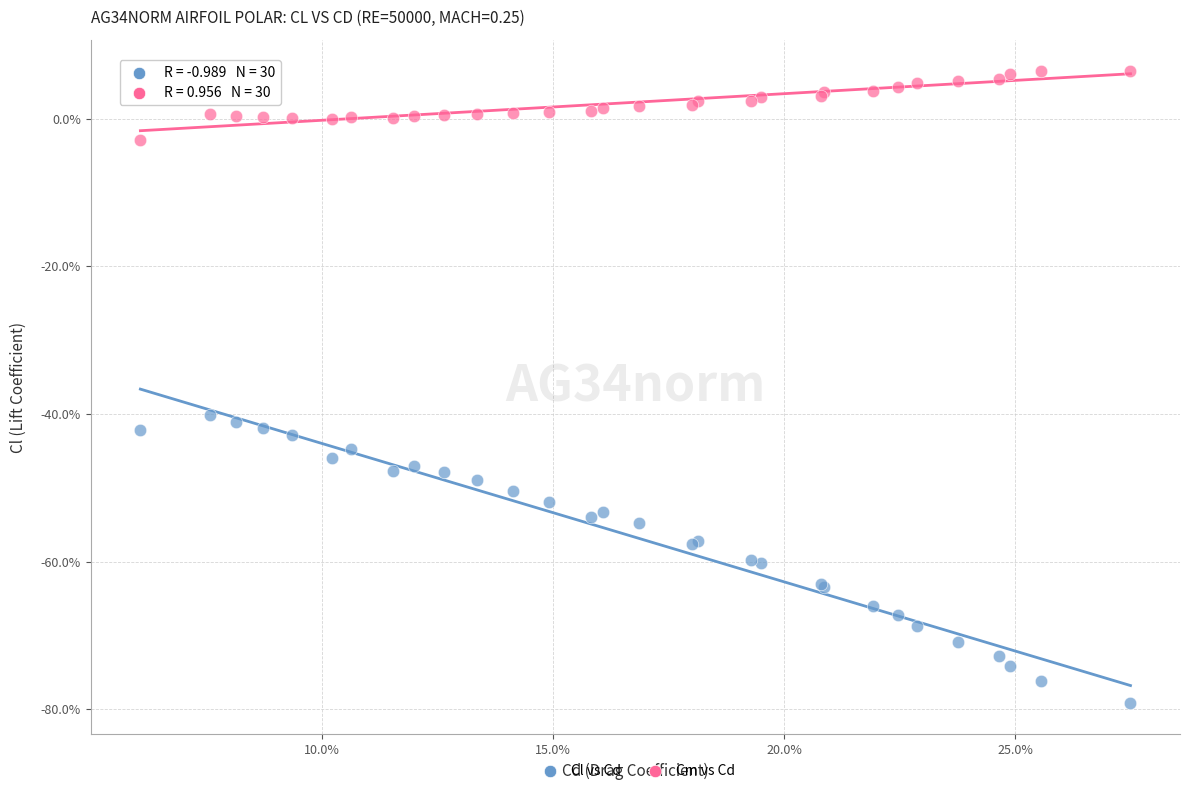

Which series reaches the maximum Y coordinate?

Cm vs Cd